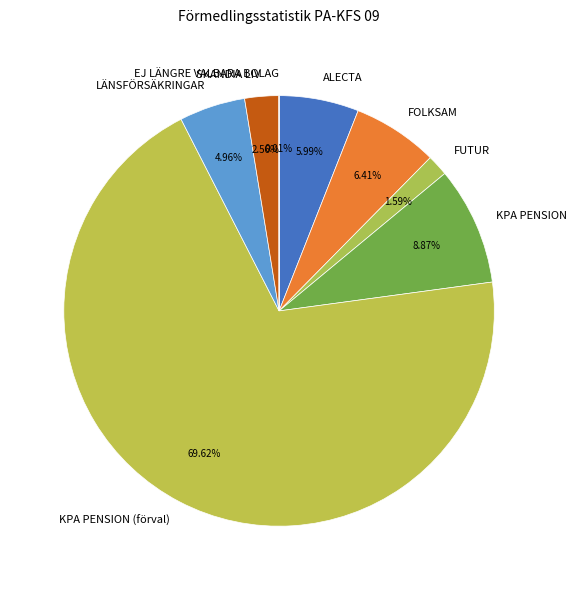

Which category has the biggest portion of the pie?

KPA PENSION (förval)